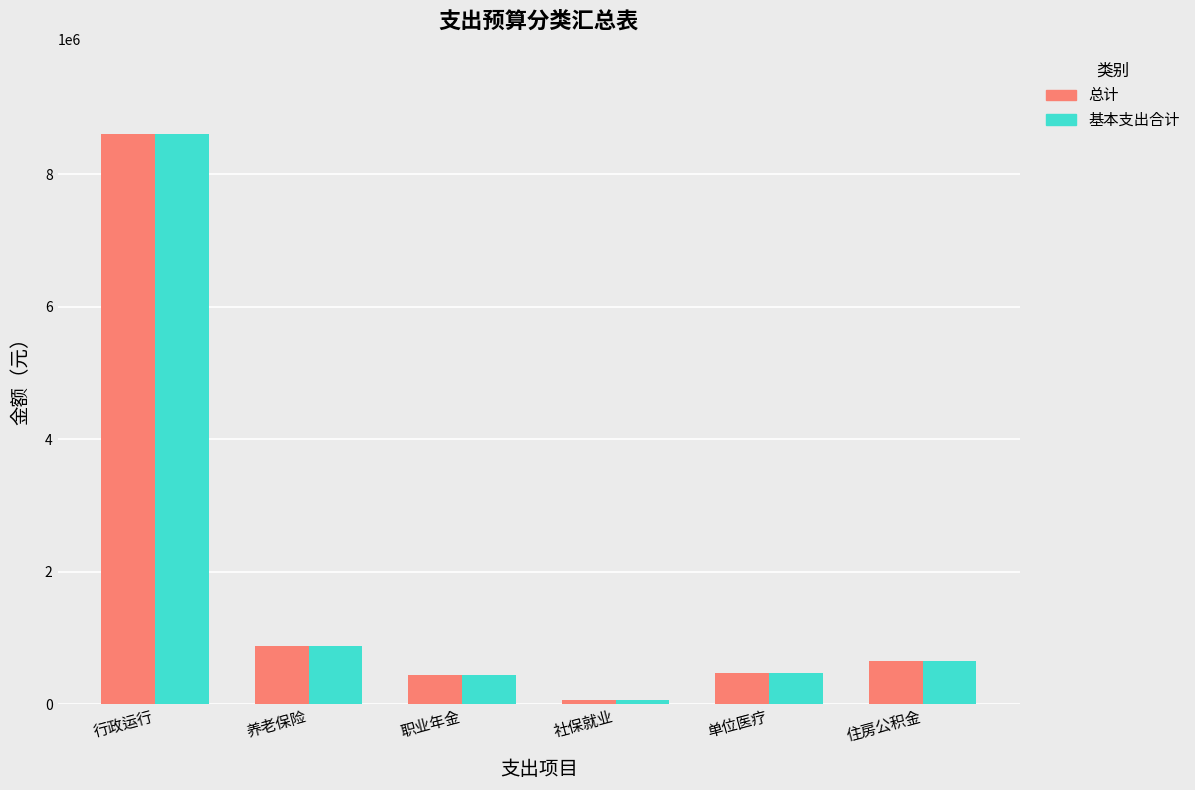

At which category is the sum across all series the highest?

行政运行